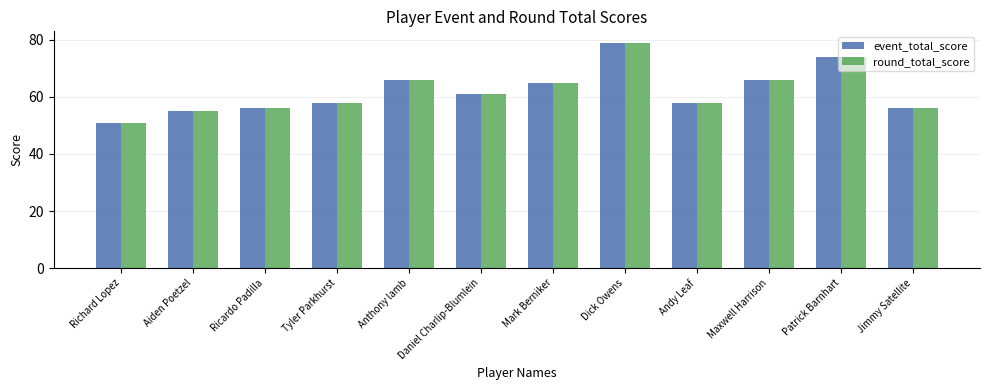

What is the total value across all series at Aiden Poetzel?

110